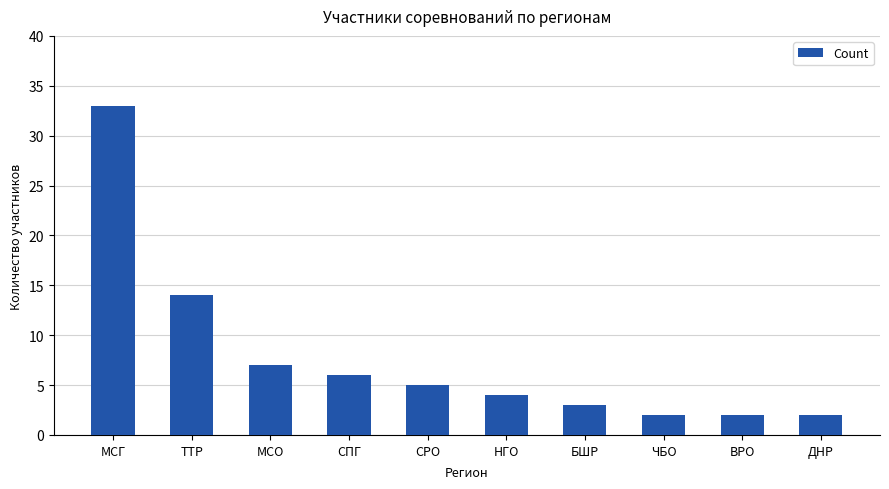

What position from the left is ДНР?

10